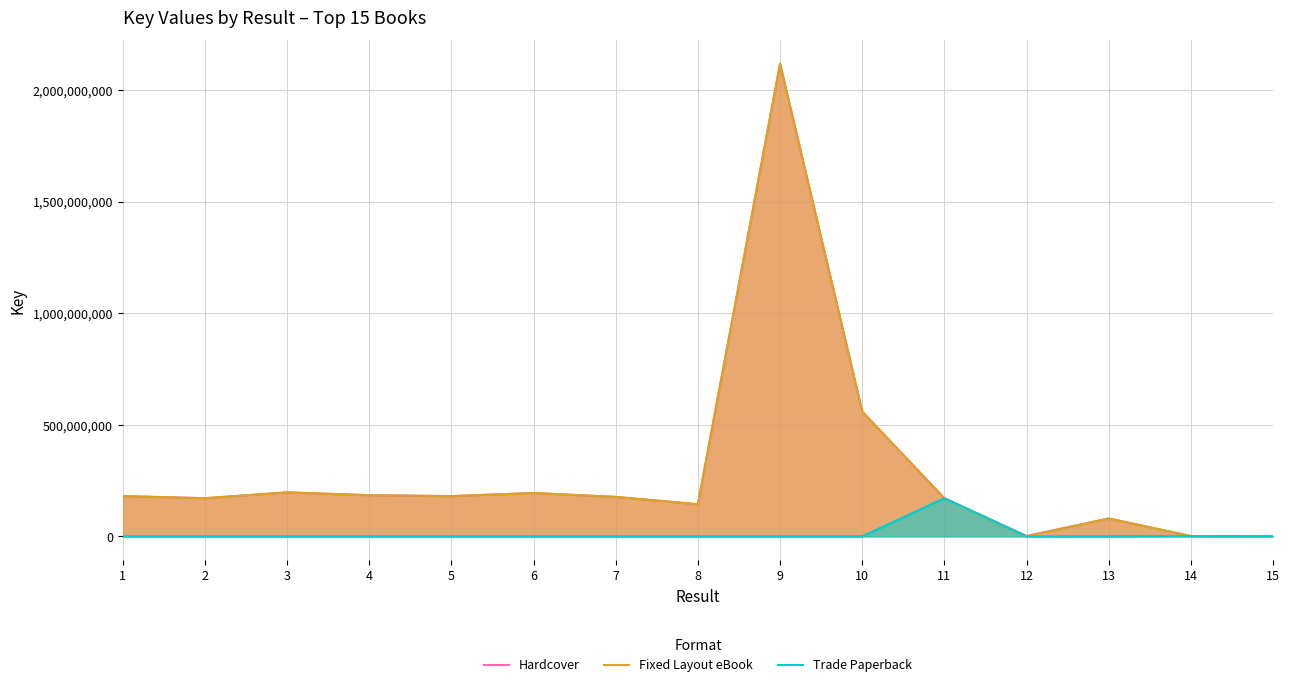

What is the difference between the maximum and minimum values in the Fixed Layout eBook series?

2117627280